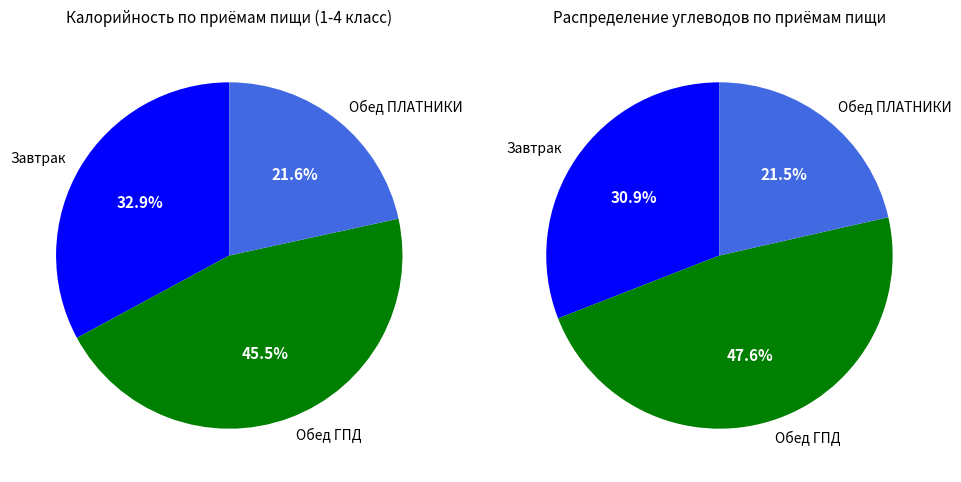

To the nearest percent, what percentage of the pie is Обед ГПД?

46%